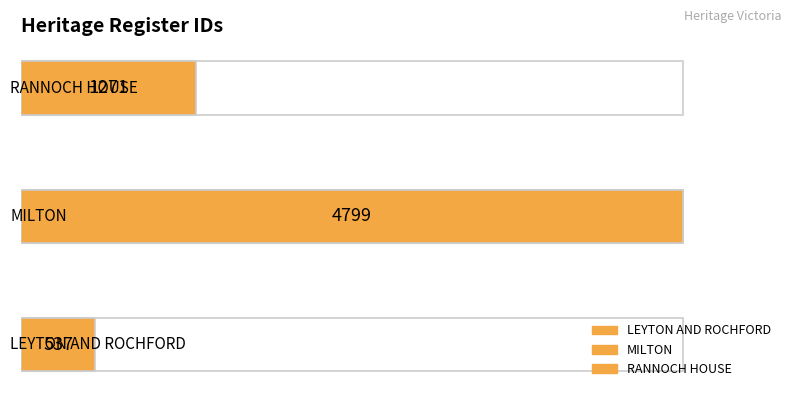

Rank the categories by value from lowest to highest.

LEYTON AND ROCHFORD, RANNOCH HOUSE, MILTON